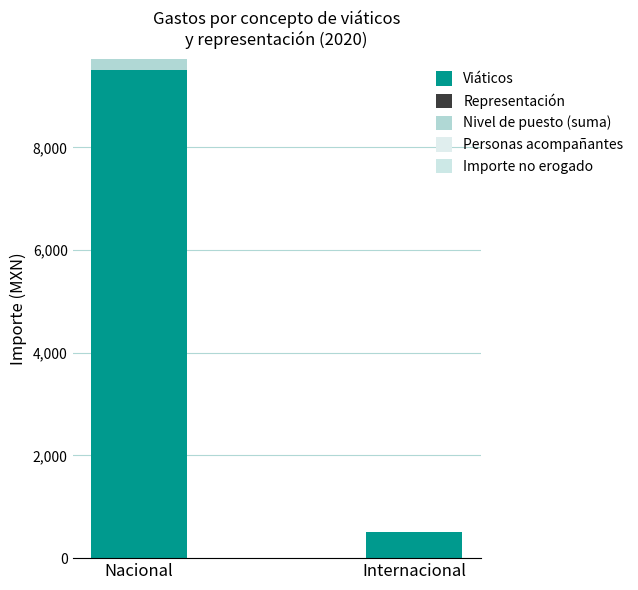

Where is Nivel de puesto (suma) nearest to the value 119?

Nacional